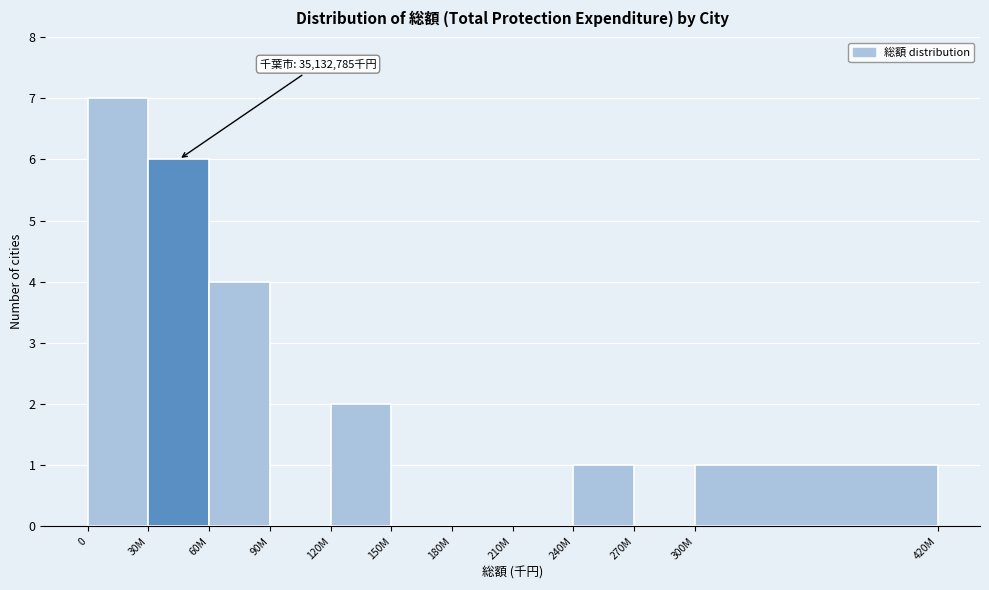

Reading left to right, what are all the values shown in this chart?

0=7	30M=6	60M=4	90M=0	120M=2	150M=0	180M=0	210M=0	240M=1	270M=0	300M=1